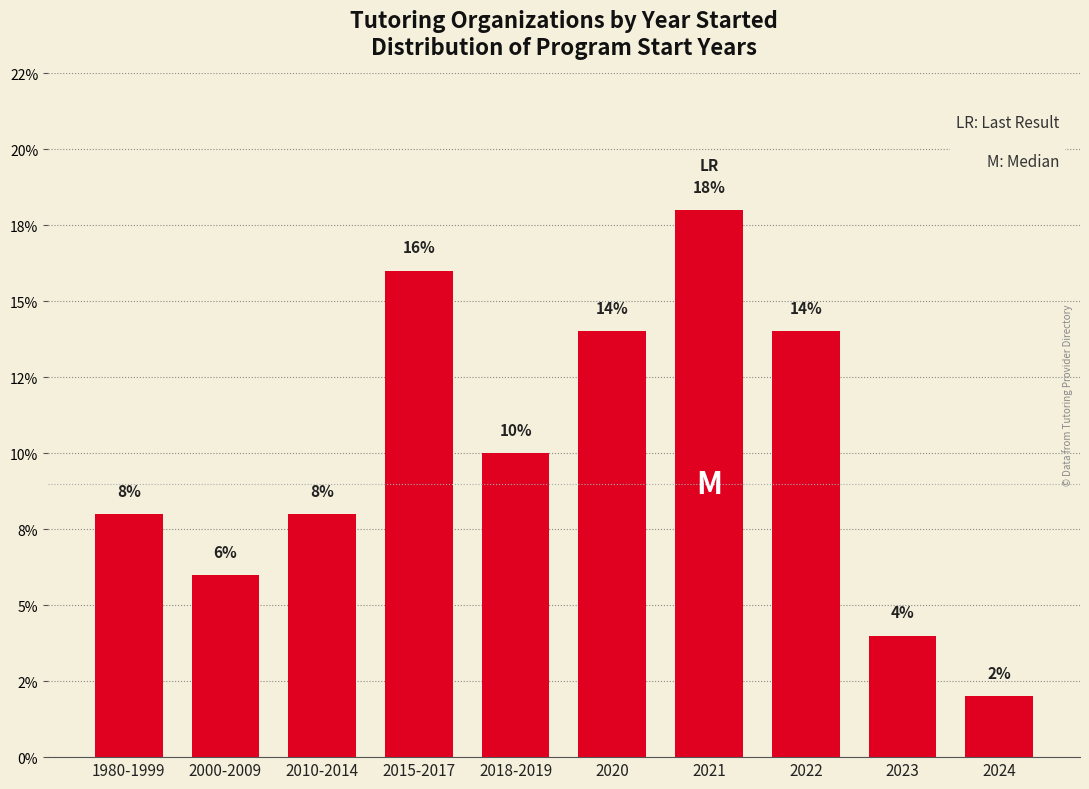

Are the bars horizontal?

No